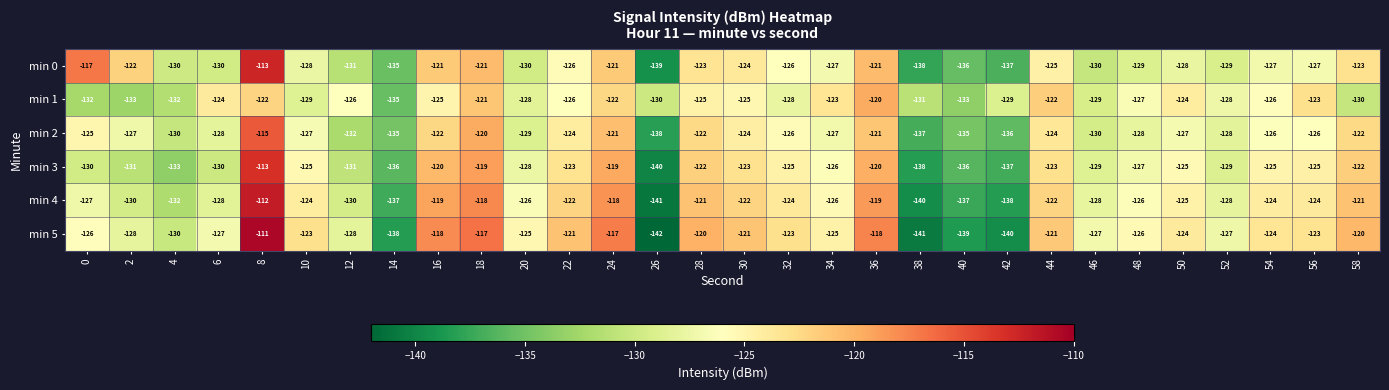

Between 6 and 46, which series saw the biggest shift?

min 1